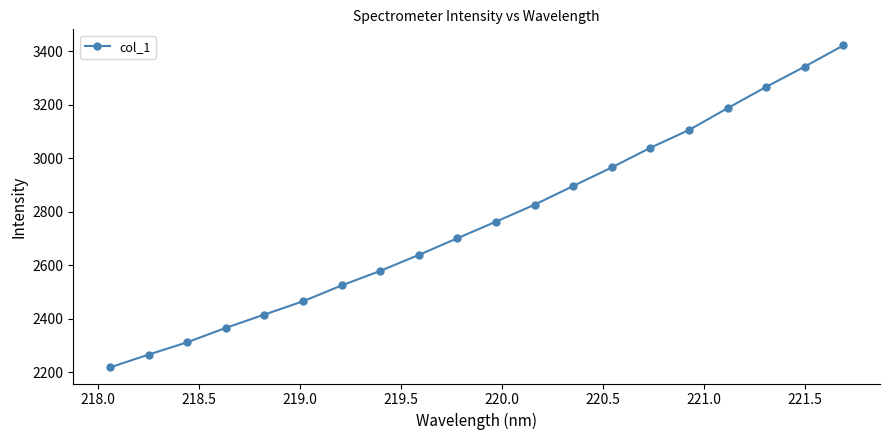

What is the value of the 5th point from the left?

2415.0